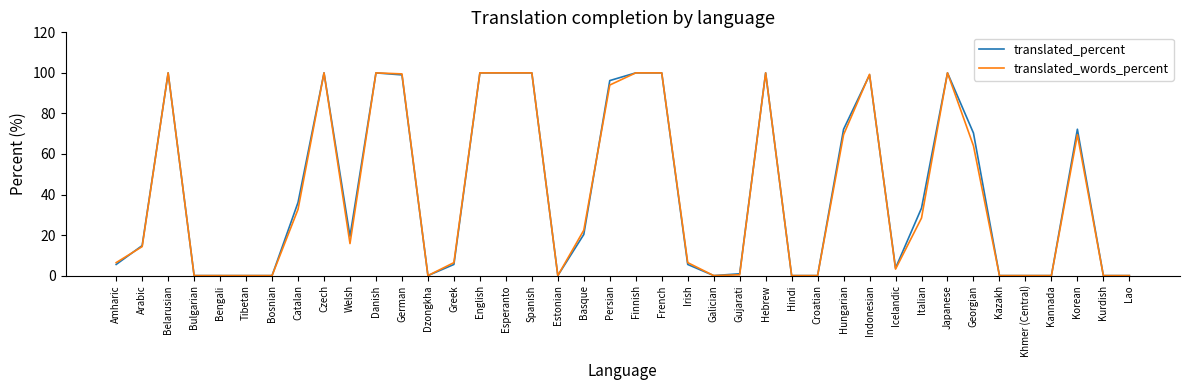

What is the maximum value shown in the chart?

100.0